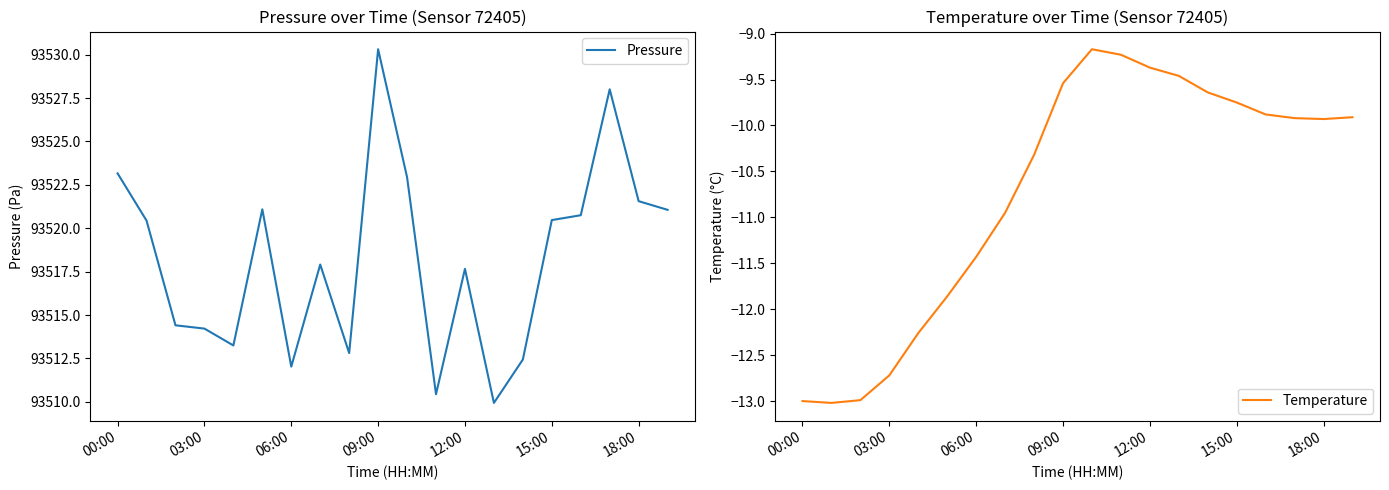

What is the maximum value for Pressure?

93530.3